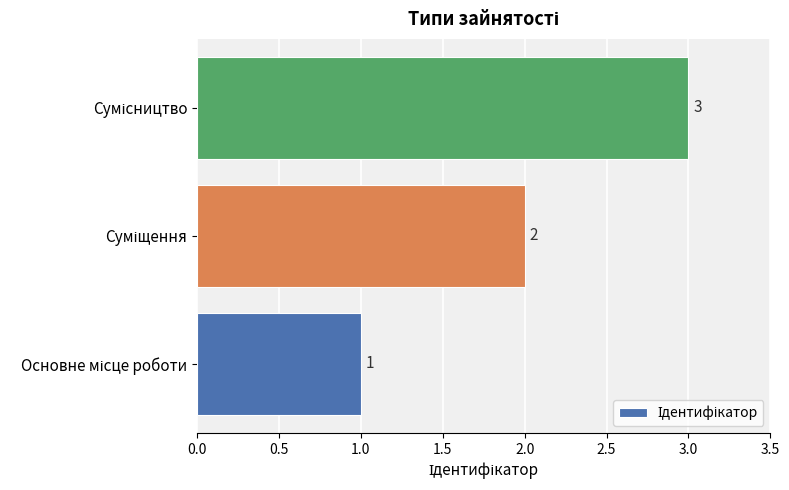

What is the greatest value displayed?

3